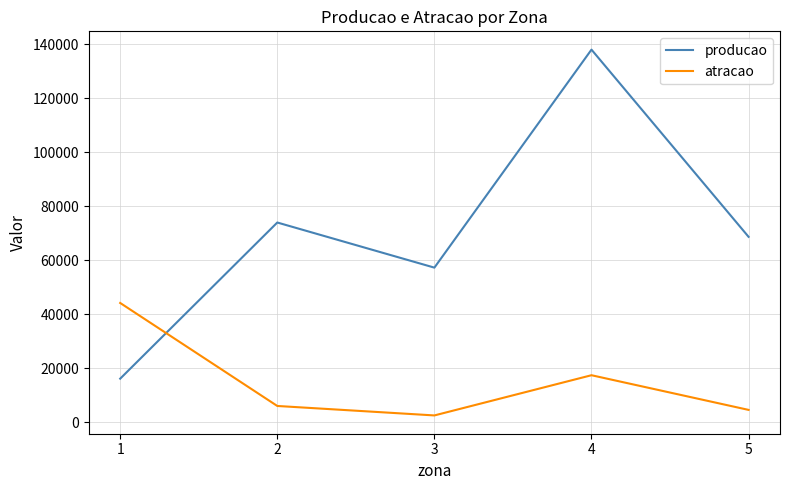

Where does the atracao series first go above 6092?

1